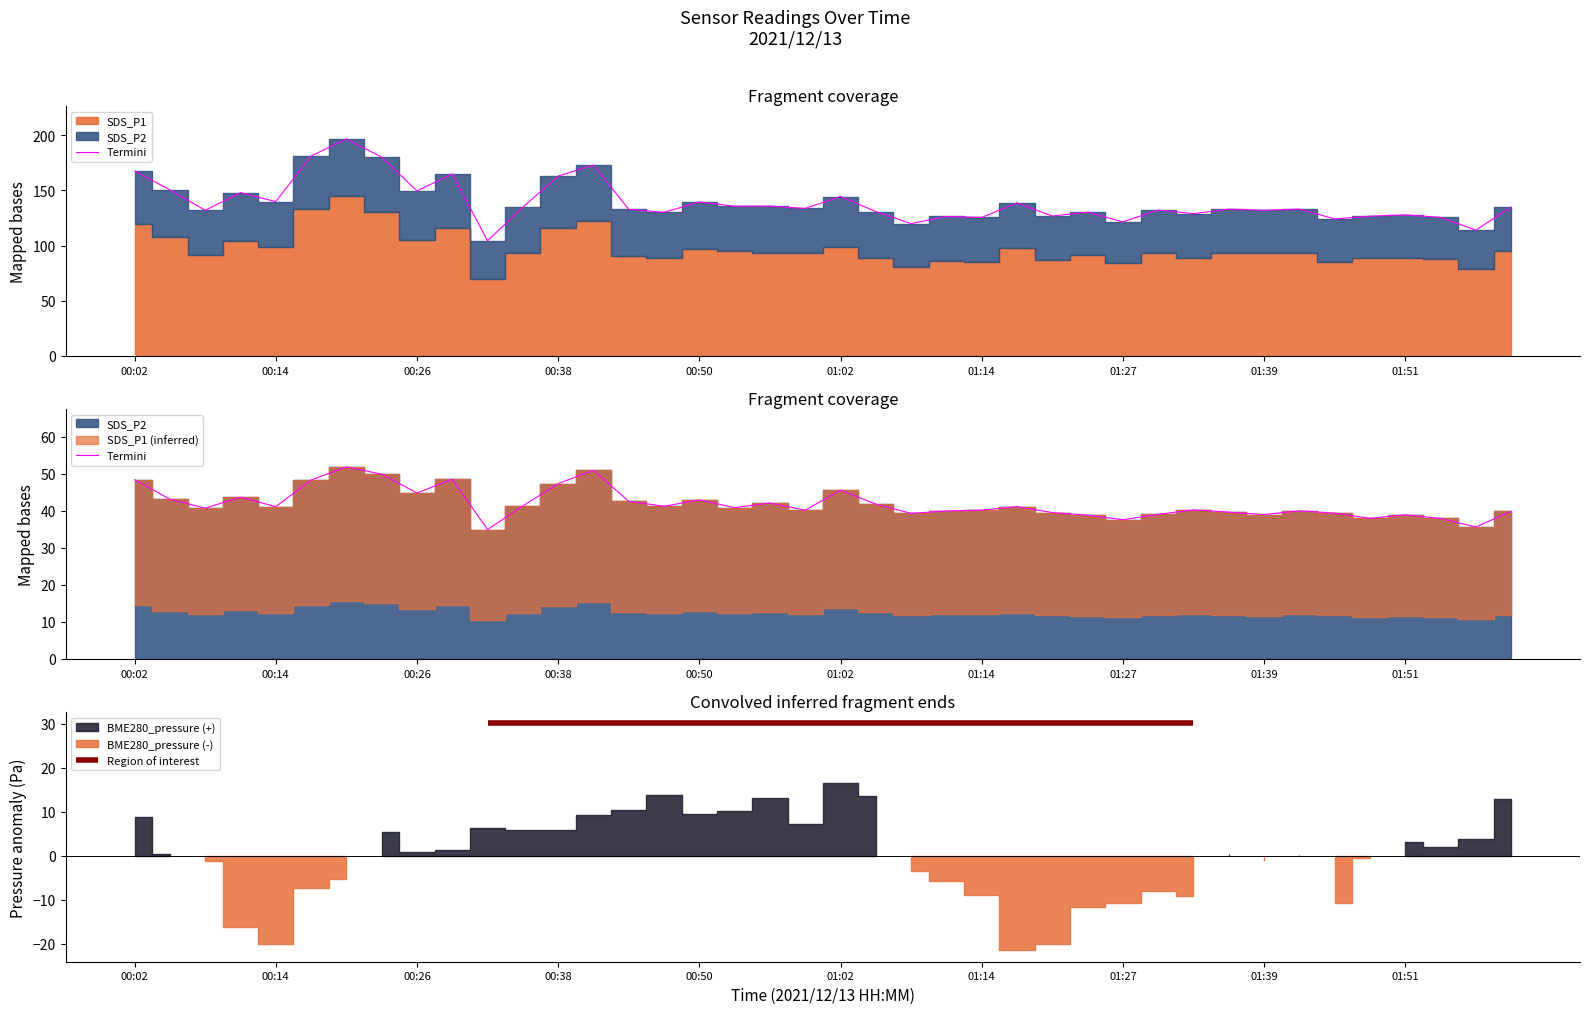

How many data points are less than 40?

16